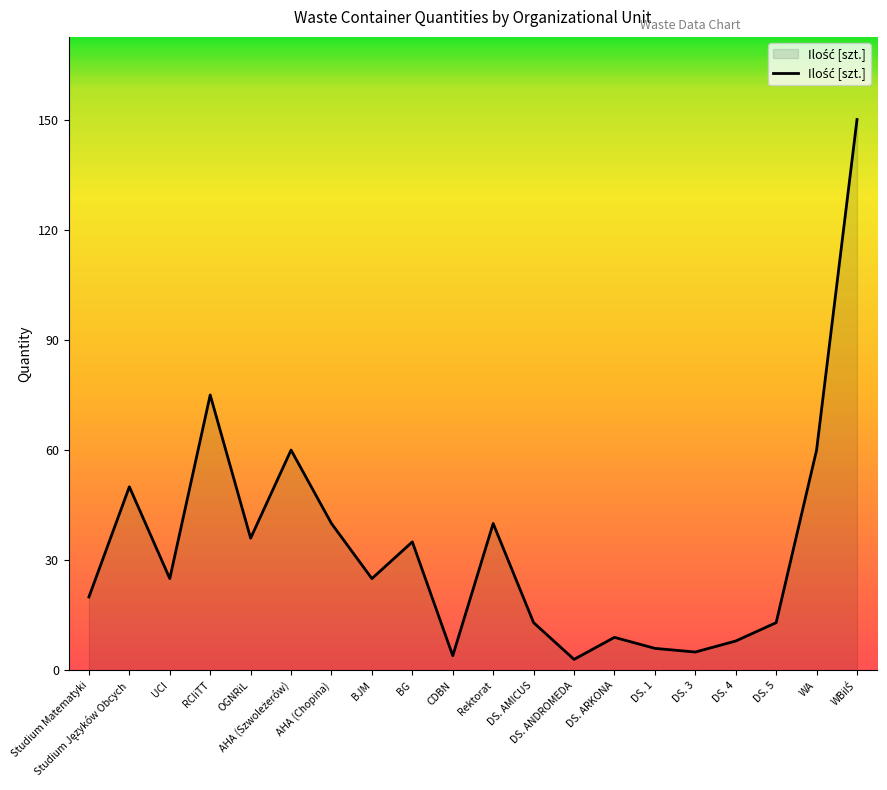

The chart shows a value of 20 at Studium Matematyki. True or false?

True